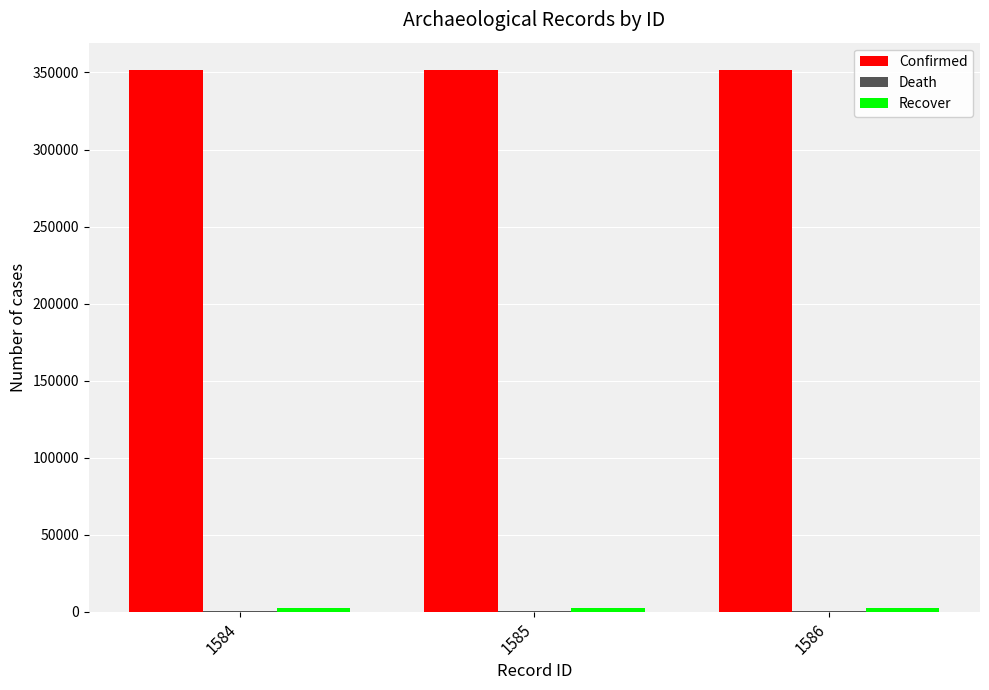

Which series has the largest total across all categories?

Confirmed